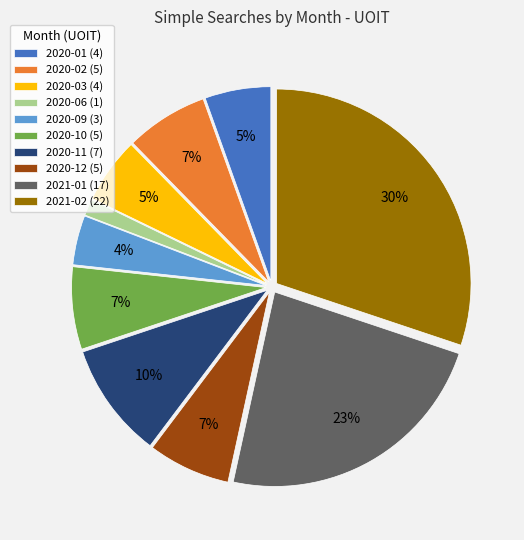

Which has a higher value, 2020-12 (5) or 2020-06 (1)?

2020-12 (5)